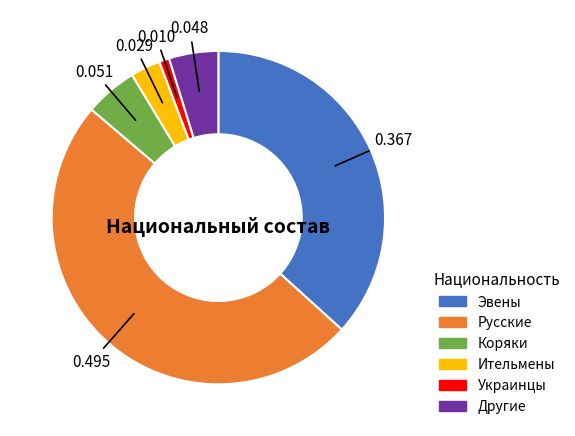

What is the smallest slice in the pie chart?

Украинцы